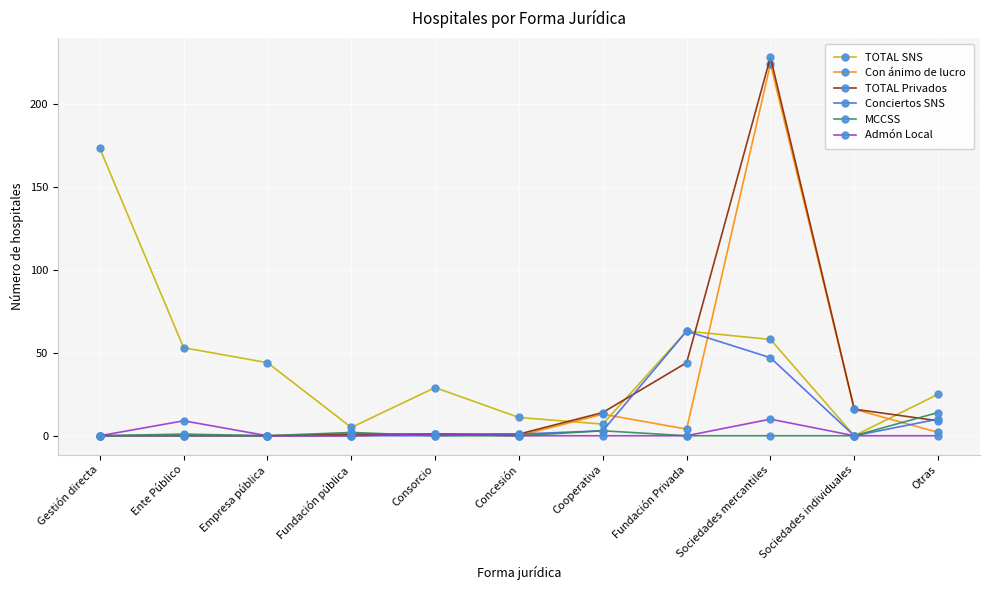

How many lines are shown in the chart?

6